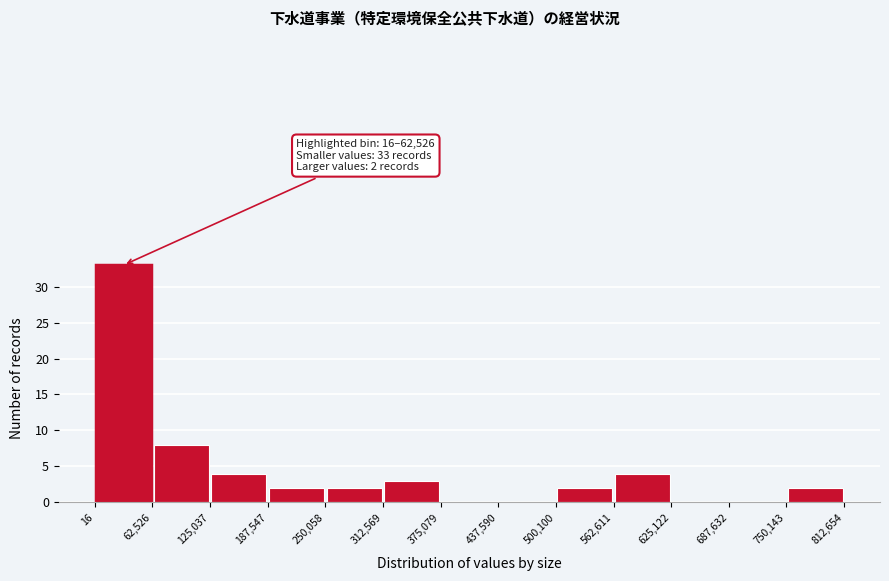

Which range on the x-axis has the tallest bar?

16 to 62,526